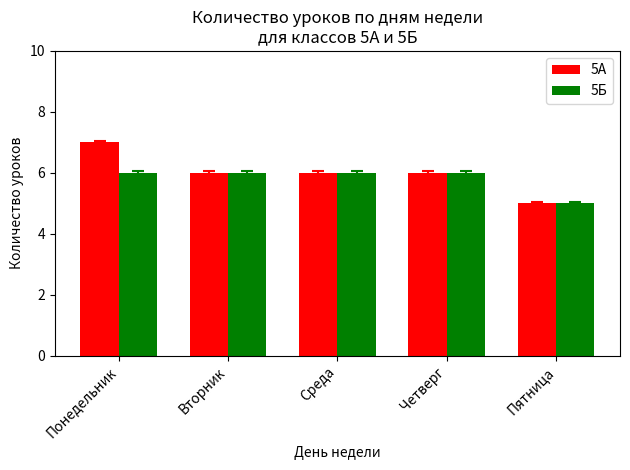

What is the lowest value of the 5Б series?

5